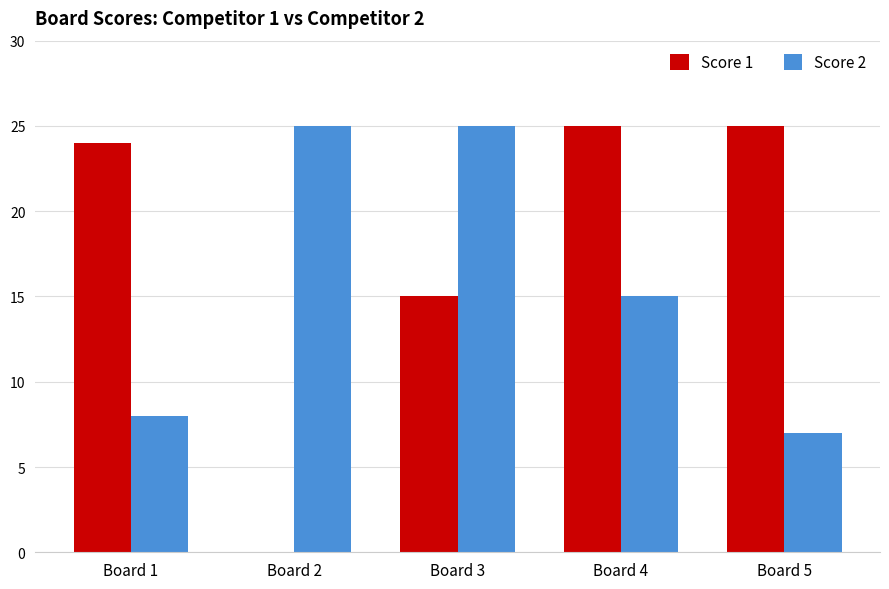

Reading left to right, transcribe all the data shown in this chart.

Score 1: Board 1=24	Board 2=0	Board 3=15	Board 4=25	Board 5=25
Score 2: Board 1=8	Board 2=25	Board 3=25	Board 4=15	Board 5=7